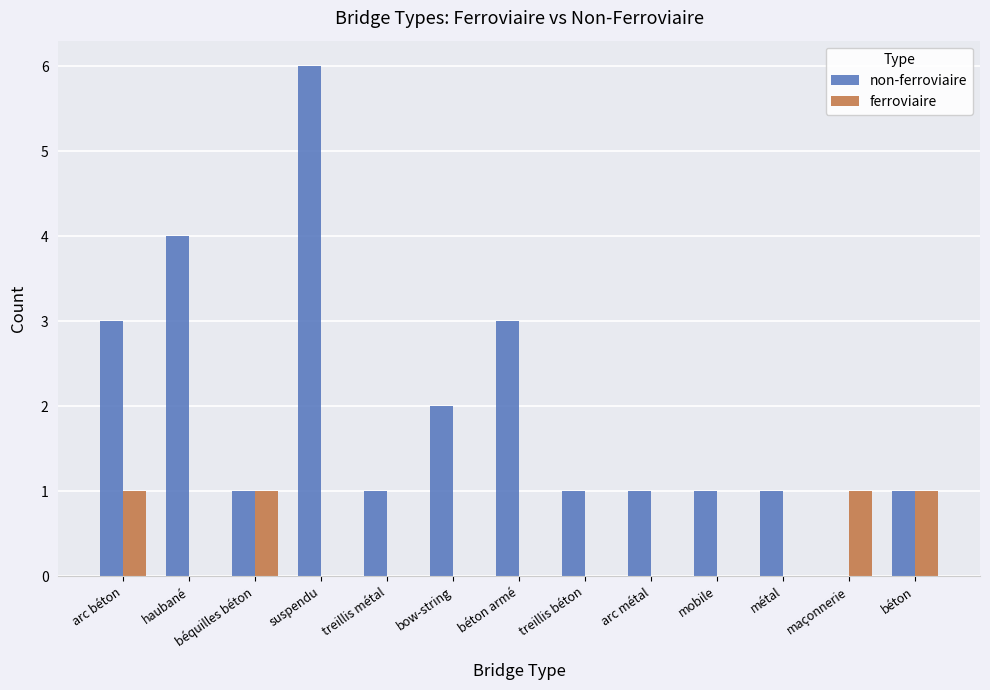

True or false: ferroviaire has a value of 1 at béton.

True